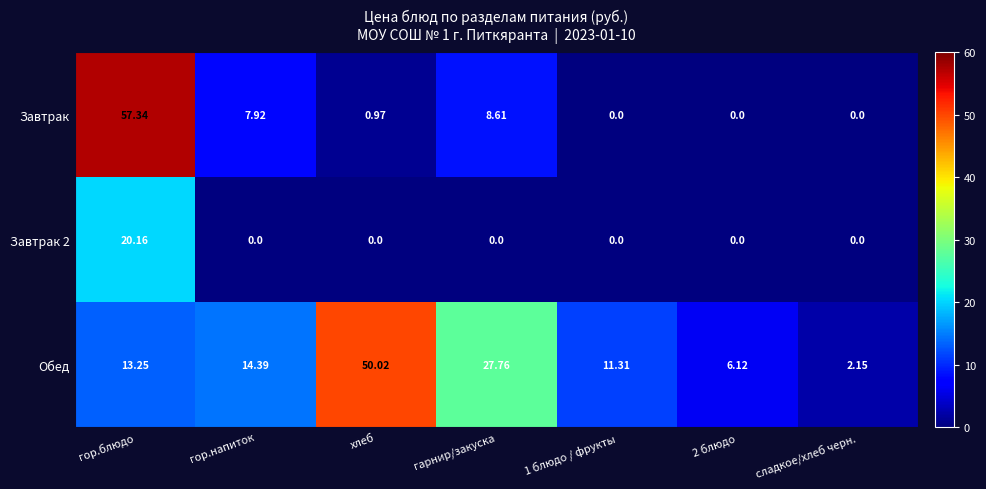

How many distinct data groups are displayed?

3